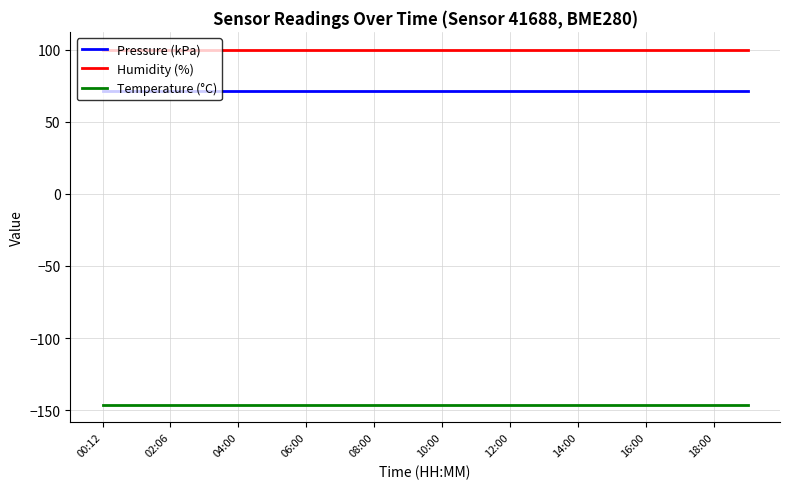

What is the minimum value for Temperature (°C)?

-146.1